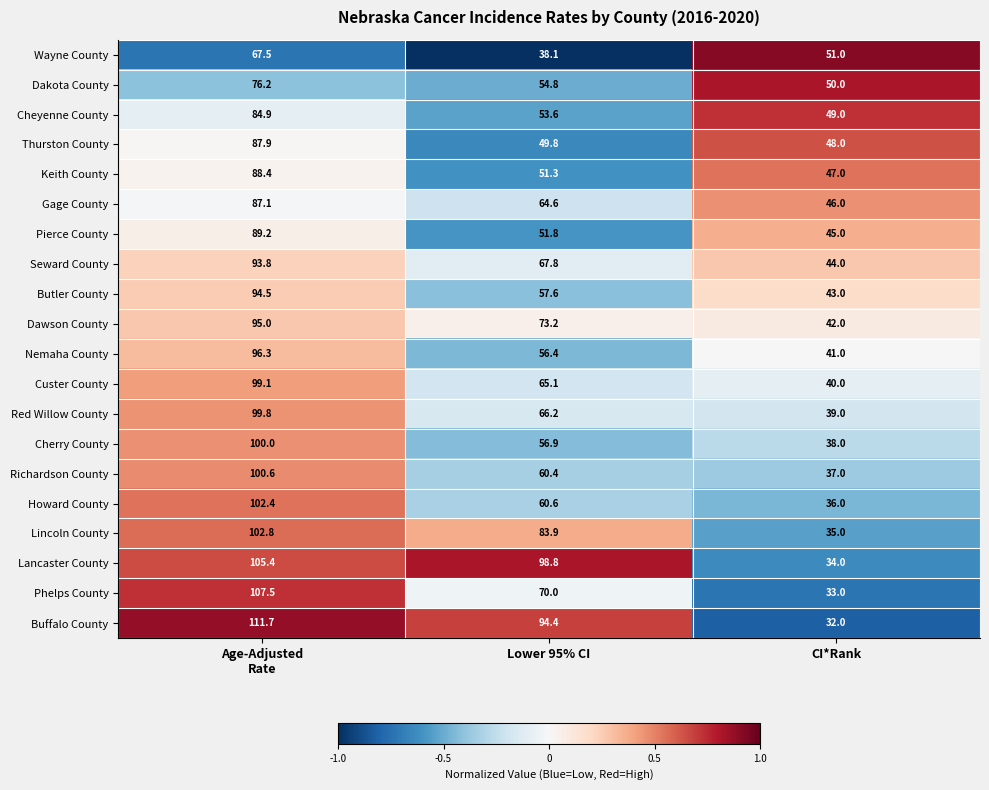

What is the average value of the Butler County series?

65.0